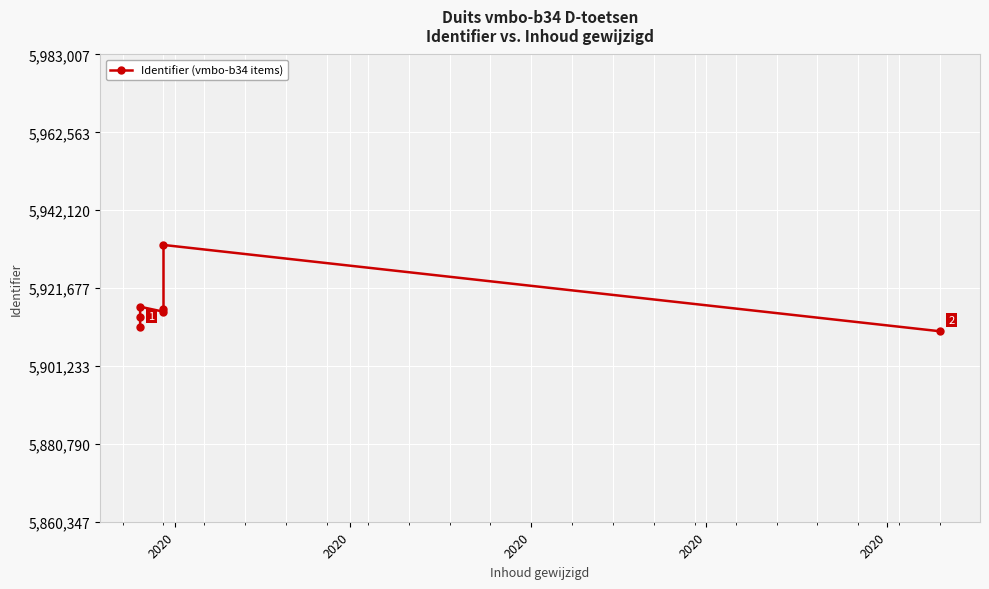

True or false: the data shows 5916787 at 2020.

True